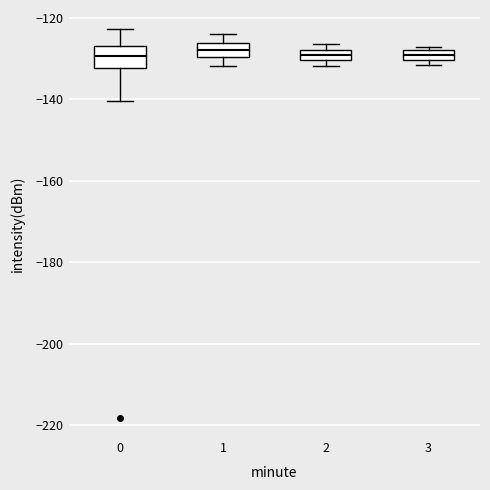

Comparing the boxes themselves (not the whiskers), which one is the tallest?

0